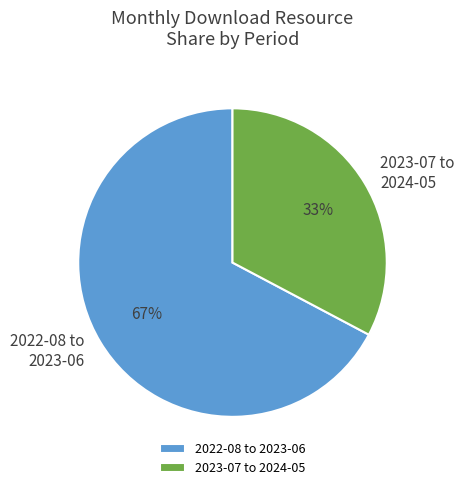

Is there any slice that represents more than half of the pie?

Yes